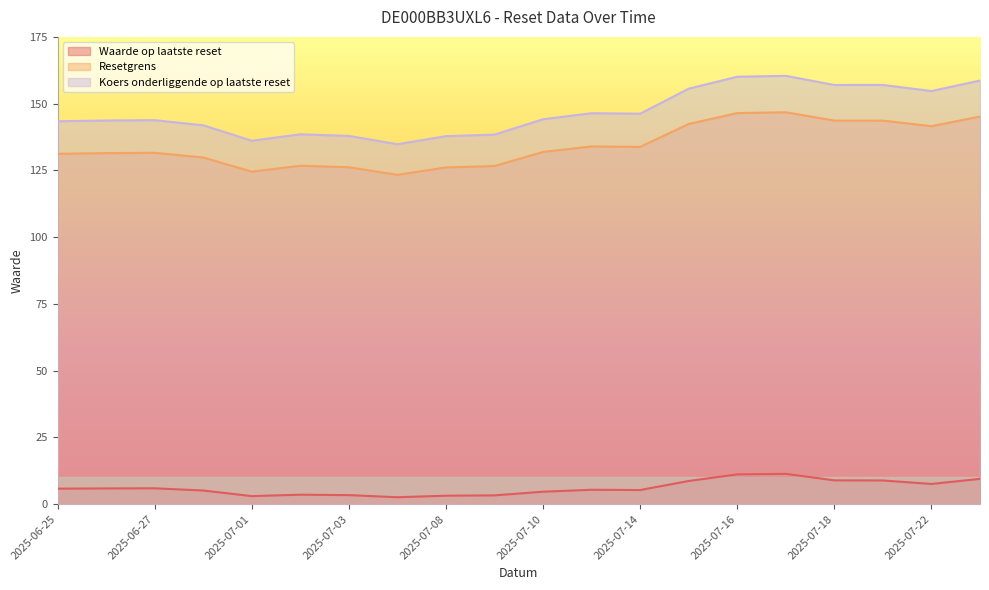

Does the chart have visible grid lines?

No